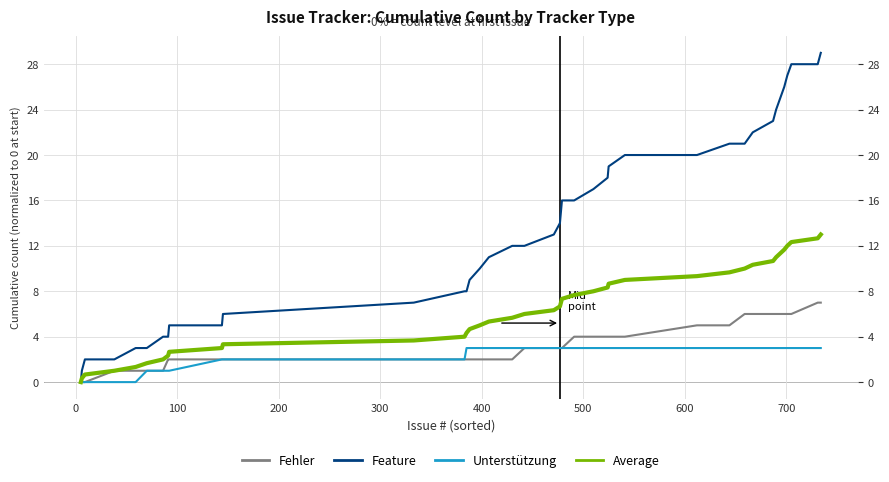

Is this an area chart (filled region under the line)?

No